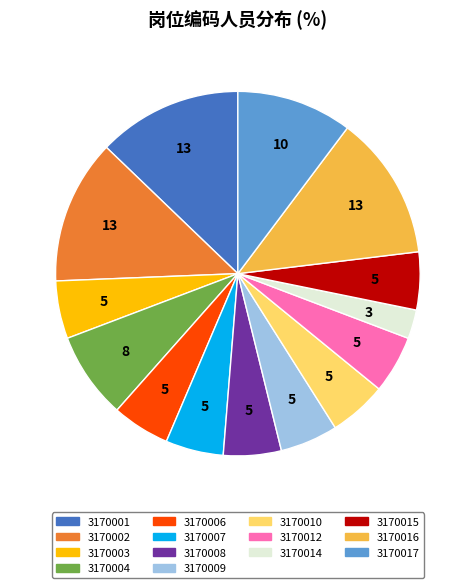

Does any single category account for the majority?

No